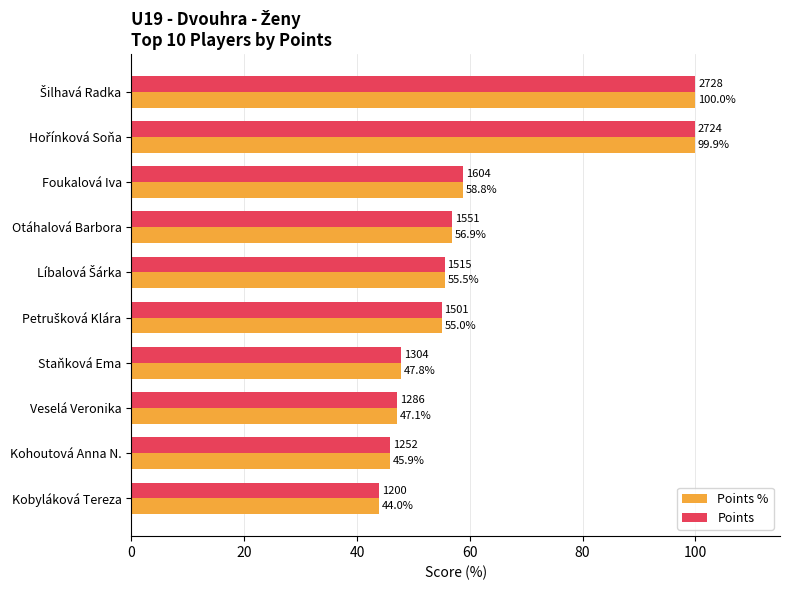

Is the value of Points % at Kobyláková Tereza greater than the value of Points at Veselá Veronika?

No